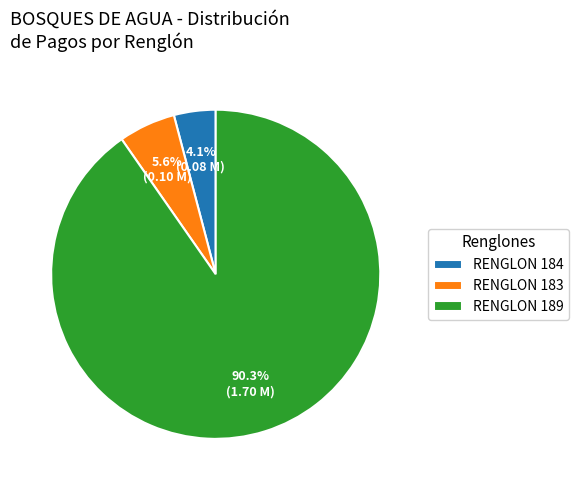

The RENGLON 189 slice represents 90% of the pie. True or false?

True